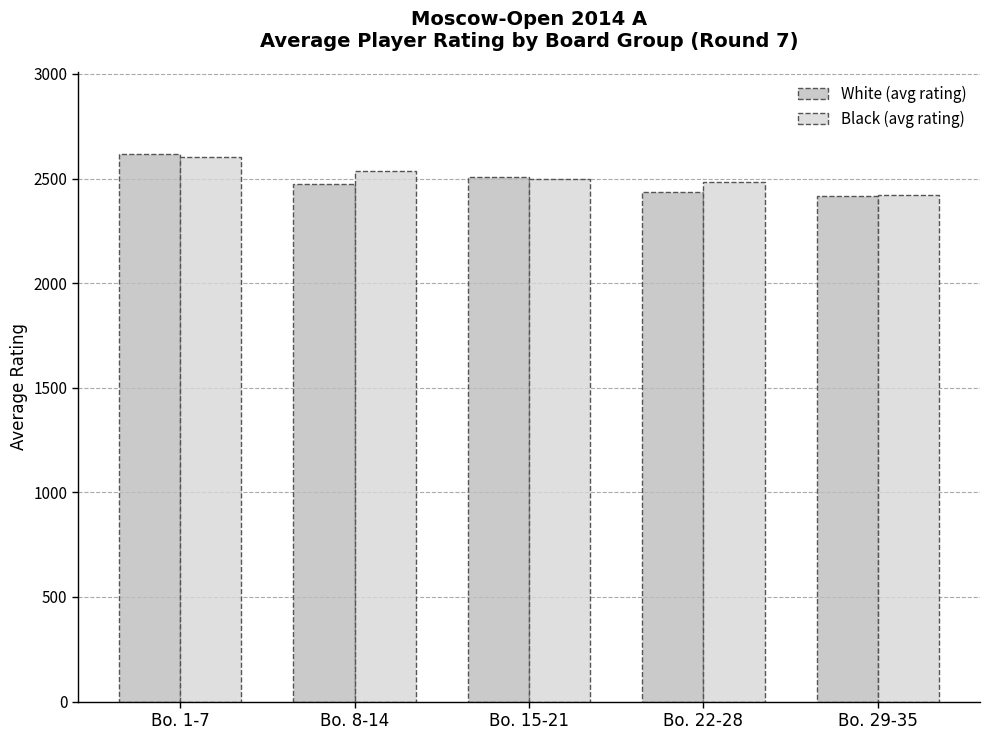

Which series changed the most between Bo. 1-7 and Bo. 22-28?

White (avg rating)